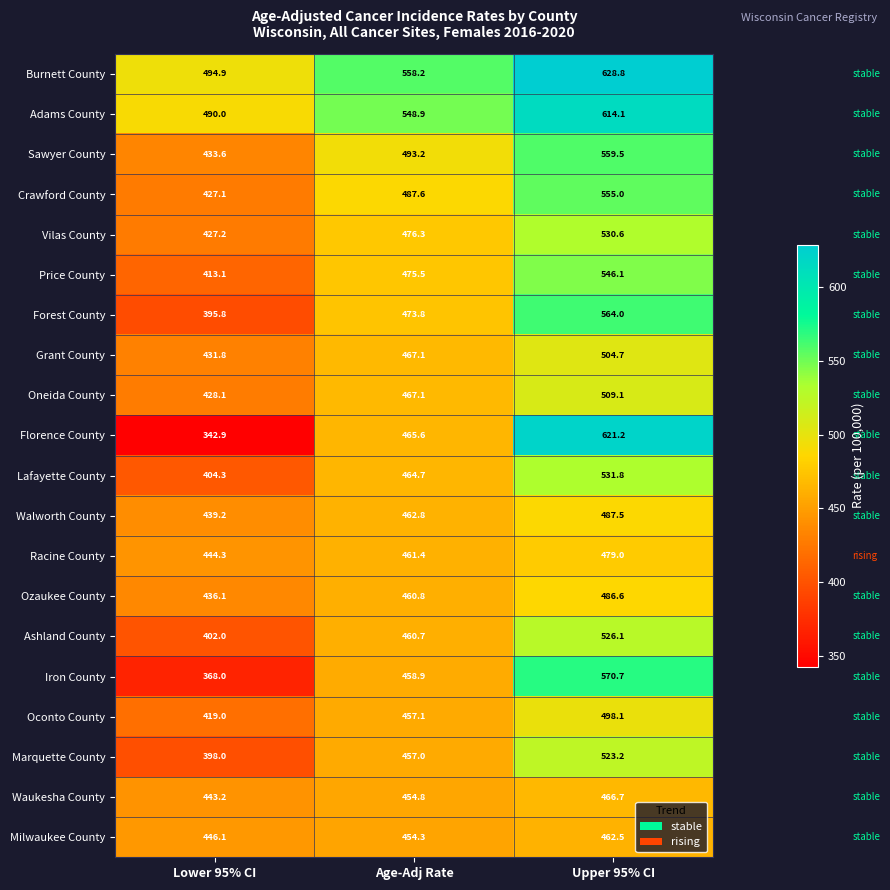

What is the minimum value shown in the chart?

342.9